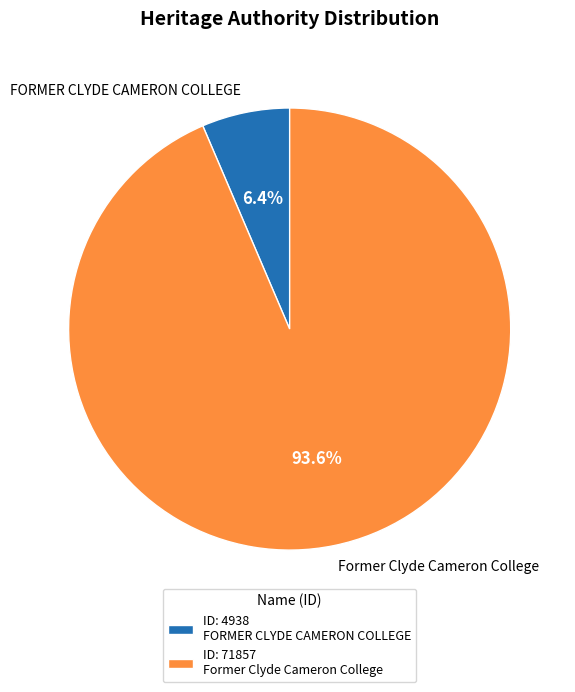

The Former Clyde Cameron College slice represents 94% of the pie. True or false?

True